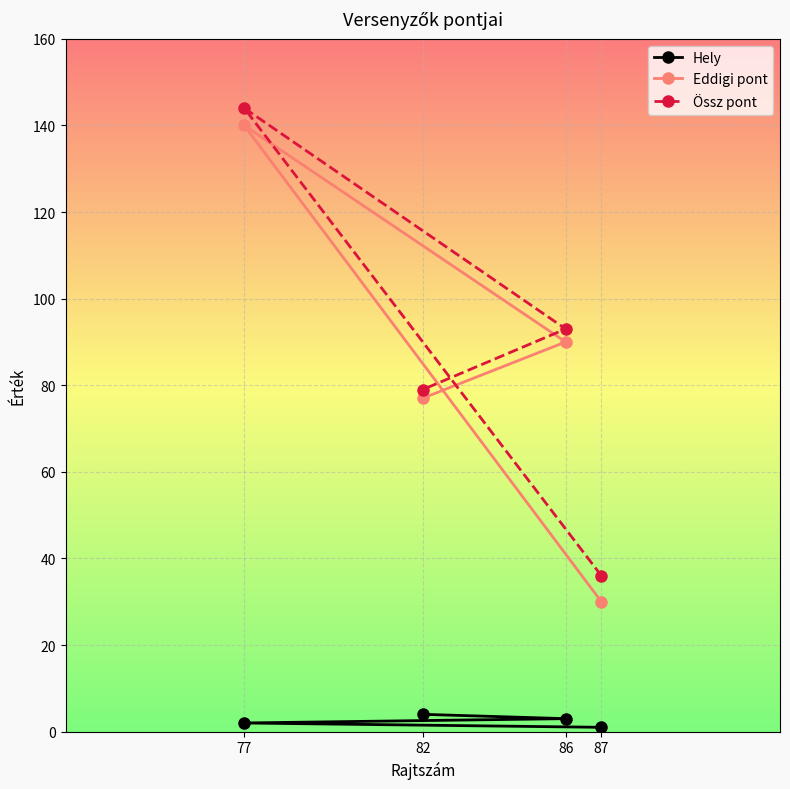

What is the difference between the maximum and minimum values in the Össz pont series?

108